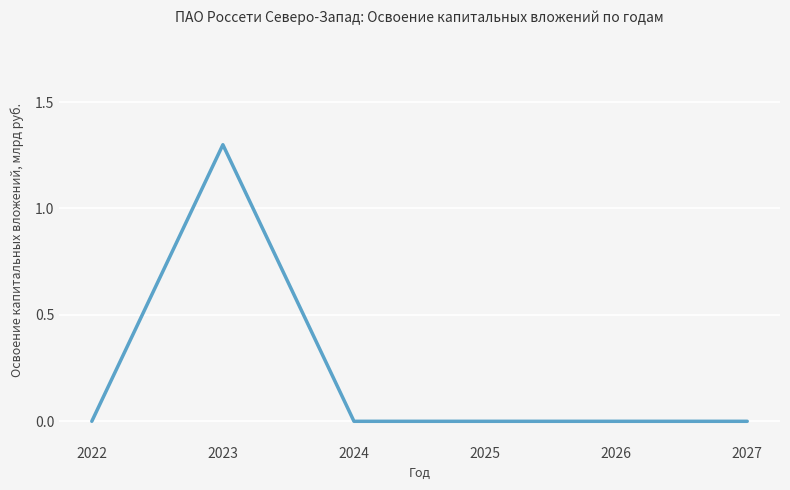

Reading left to right, extract all data points from this chart.

2022=0.0	2023=1.3	2024=0.0	2025=0.0	2026=0.0	2027=0.0